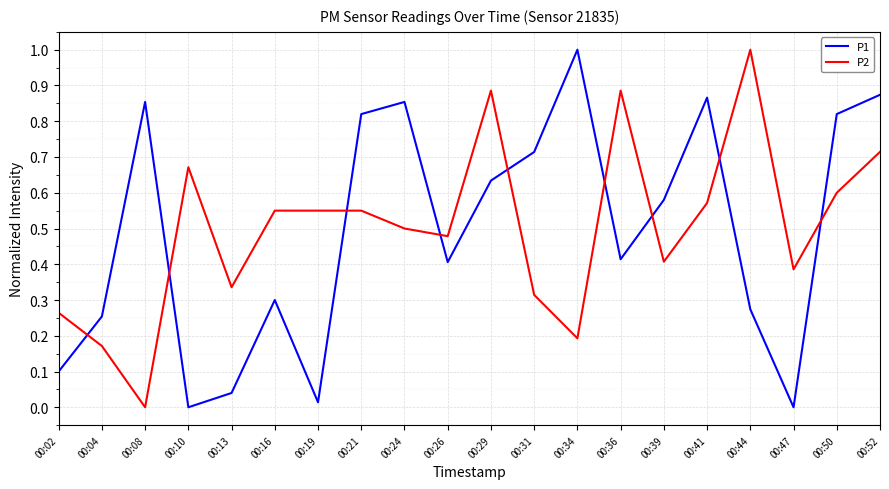

At 00:10, list the series in order from smallest to largest.

P1, P2